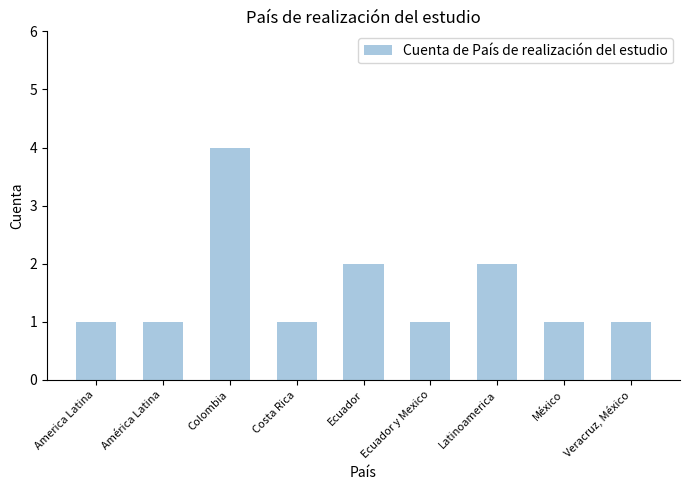

What position from the left is Costa Rica?

4